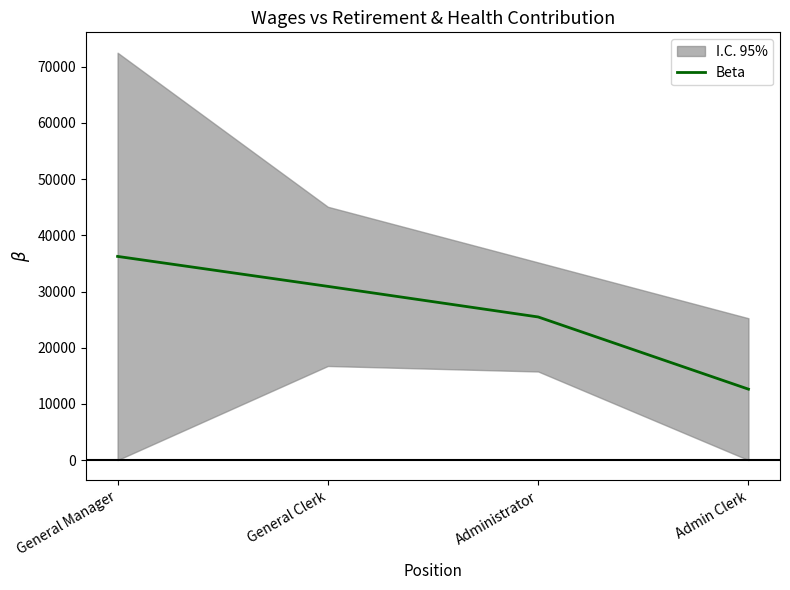

True or false: there are more than 1 points higher than both neighbors.

False